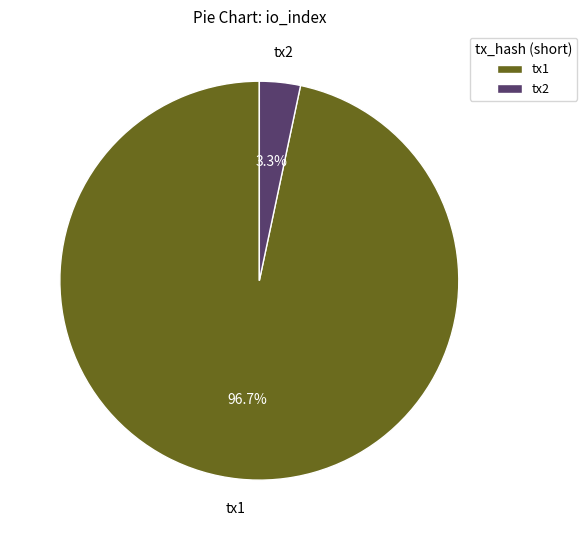

Rank the categories by value from lowest to highest.

tx2, tx1